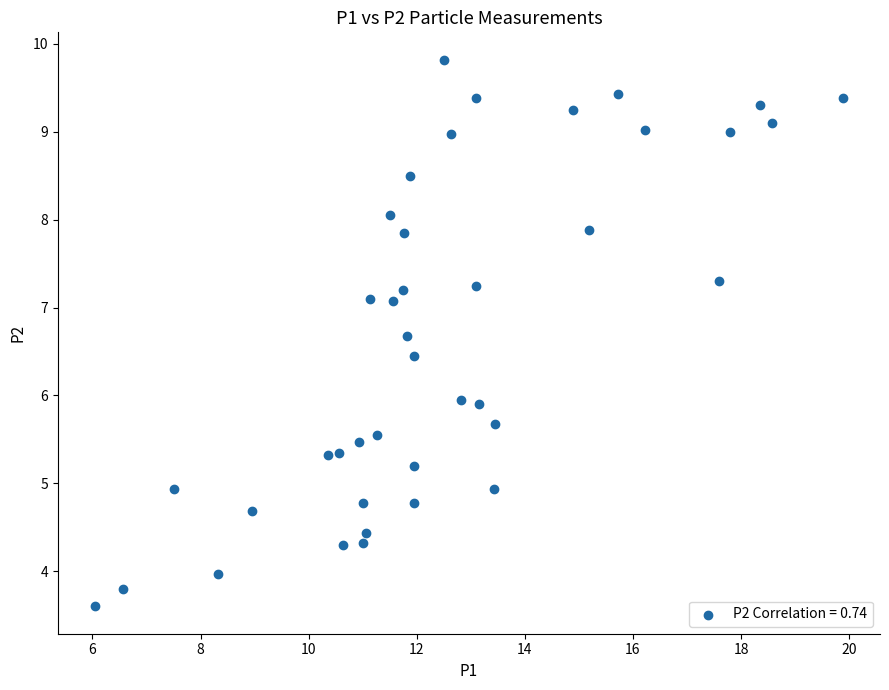

What is the range of X values (max minus min)?

13.8